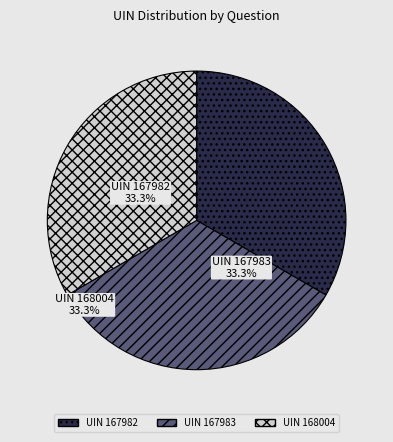

Does any single category account for the majority?

No